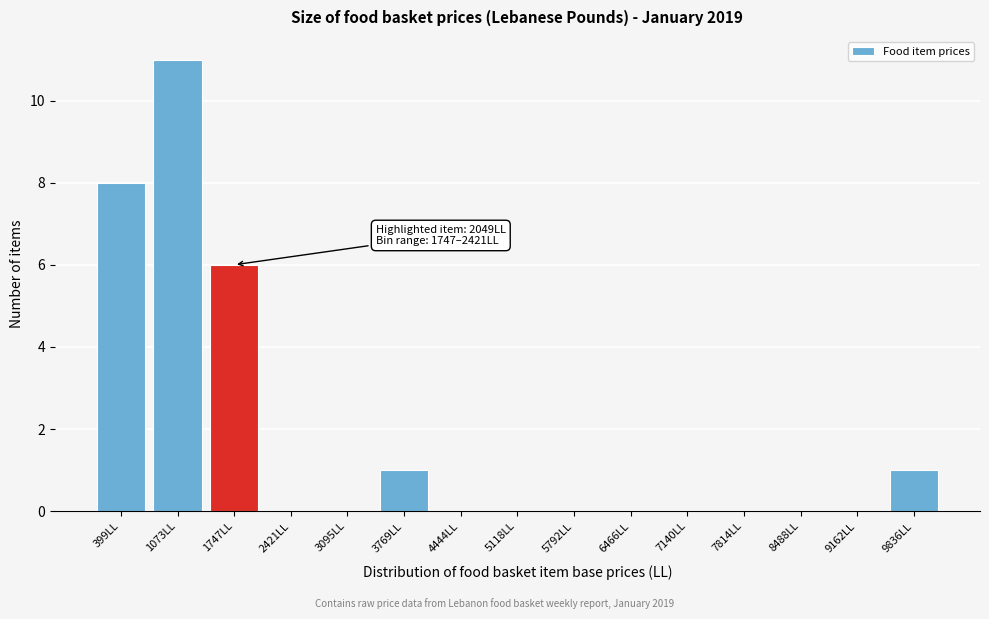

Reading left to right, what are all the values shown in this chart?

399LL=8	1073LL=11	1747LL=6	2421LL=0	3095LL=0	3769LL=1	4444LL=0	5118LL=0	5792LL=0	6466LL=0	7140LL=0	7814LL=0	8488LL=0	9162LL=0	9836LL=1